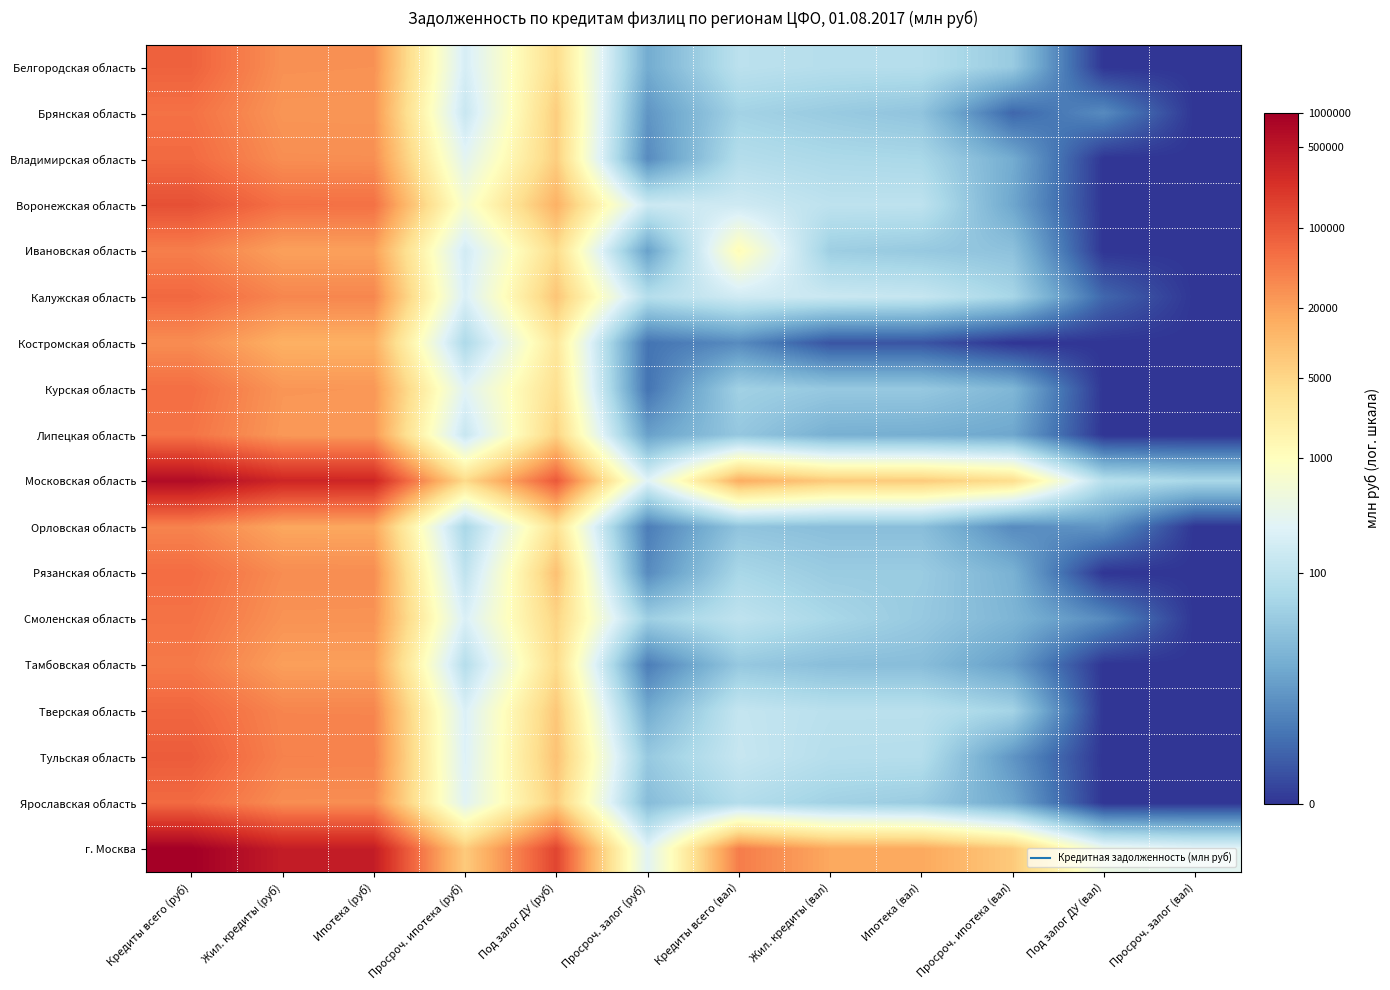

Reading left to right, list all the values displayed in this chart.

Белгородская область: Кредиты всего (руб)=11.3	Жил. кредиты (руб)=10.3	Ипотека (руб)=10.2	Просроч. ипотека (руб)=5.3	Под залог ДУ (руб)=8.4	Просроч. залог (руб)=2.8	Кредиты всего (вал)=4.6	Жил. кредиты (вал)=4.4	Ипотека (вал)=4.4	Просроч. ипотека (вал)=3.7	Под залог ДУ (вал)=0.0	Просроч. залог (вал)=0.0
Брянская область: Кредиты всего (руб)=10.9	Жил. кредиты (руб)=10.2	Ипотека (руб)=10.1	Просроч. ипотека (руб)=4.9	Под залог ДУ (руб)=8.8	Просроч. залог (руб)=2.2	Кредиты всего (вал)=4.0	Жил. кредиты (вал)=3.7	Ипотека (вал)=3.5	Просроч. ипотека (вал)=1.1	Под залог ДУ (вал)=1.9	Просроч. залог (вал)=0.0
Владимирская область: Кредиты всего (руб)=11.1	Жил. кредиты (руб)=10.3	Ипотека (руб)=10.3	Просроч. ипотека (руб)=5.7	Под залог ДУ (руб)=8.8	Просроч. залог (руб)=1.9	Кредиты всего (вал)=4.4	Жил. кредиты (вал)=4.2	Ипотека (вал)=4.1	Просроч. ипотека (вал)=2.8	Под залог ДУ (вал)=0.0	Просроч. залог (вал)=0.0
Воронежская область: Кредиты всего (руб)=11.7	Жил. кредиты (руб)=10.9	Ипотека (руб)=10.9	Просроч. ипотека (руб)=6.5	Под залог ДУ (руб)=9.5	Просроч. залог (руб)=5.0	Кредиты всего (вал)=5.1	Жил. кредиты (вал)=4.7	Ипотека (вал)=4.7	Просроч. ипотека (вал)=2.6	Под залог ДУ (вал)=0.0	Просроч. залог (вал)=0.0
Ивановская область: Кредиты всего (руб)=10.6	Жил. кредиты (руб)=9.9	Ипотека (руб)=9.9	Просроч. ипотека (руб)=5.2	Под залог ДУ (руб)=8.4	Просроч. залог (руб)=2.5	Кредиты всего (вал)=7.1	Жил. кредиты (вал)=3.8	Ипотека (вал)=3.7	Просроч. ипотека (вал)=3.4	Под залог ДУ (вал)=0.0	Просроч. залог (вал)=0.0
Калужская область: Кредиты всего (руб)=11.1	Жил. кредиты (руб)=10.5	Ипотека (руб)=10.5	Просроч. ипотека (руб)=5.4	Под залог ДУ (руб)=9.0	Просроч. залог (руб)=4.4	Кредиты всего (вал)=5.1	Жил. кредиты (вал)=5.0	Ипотека (вал)=4.9	Просроч. ипотека (вал)=4.1	Под залог ДУ (вал)=1.1	Просроч. залог (вал)=0.0
Костромская область: Кредиты всего (руб)=10.3	Жил. кредиты (руб)=9.5	Ипотека (руб)=9.5	Просроч. ипотека (руб)=4.2	Под залог ДУ (руб)=7.9	Просроч. залог (руб)=1.4	Кредиты всего (вал)=1.9	Жил. кредиты (вал)=0.7	Ипотека (вал)=0.7	Просроч. ипотека (вал)=0.0	Под залог ДУ (вал)=0.0	Просроч. залог (вал)=0.0
Курская область: Кредиты всего (руб)=11.0	Жил. кредиты (руб)=10.1	Ипотека (руб)=10.1	Просроч. ипотека (руб)=5.6	Под залог ДУ (руб)=8.2	Просроч. залог (руб)=1.4	Кредиты всего (вал)=3.9	Жил. кредиты (вал)=3.6	Ипотека (вал)=3.6	Просроч. ипотека (вал)=3.1	Под залог ДУ (вал)=0.0	Просроч. залог (вал)=0.0
Липецкая область: Кредиты всего (руб)=10.9	Жил. кредиты (руб)=10.1	Ипотека (руб)=10.1	Просроч. ипотека (руб)=4.9	Под залог ДУ (руб)=8.6	Просроч. залог (руб)=2.5	Кредиты всего (вал)=3.6	Жил. кредиты (вал)=2.9	Ипотека (вал)=2.8	Просроч. ипотека (вал)=2.6	Под залог ДУ (вал)=0.0	Просроч. залог (вал)=0.0
Московская область: Кредиты всего (руб)=13.4	Жил. кредиты (руб)=12.7	Ипотека (руб)=12.7	Просроч. ипотека (руб)=8.4	Под залог ДУ (руб)=11.5	Просроч. залог (руб)=5.5	Кредиты всего (вал)=9.6	Жил. кредиты (вал)=8.9	Ипотека (вал)=8.9	Просроч. ипотека (вал)=8.3	Под залог ДУ (вал)=4.5	Просроч. залог (вал)=4.1
Орловская область: Кредиты всего (руб)=10.5	Жил. кредиты (руб)=9.8	Ипотека (руб)=9.8	Просроч. ипотека (руб)=4.1	Под залог ДУ (руб)=8.2	Просроч. залог (руб)=1.6	Кредиты всего (вал)=3.5	Жил. кредиты (вал)=3.3	Ипотека (вал)=3.3	Просроч. ипотека (вал)=1.9	Под залог ДУ (вал)=2.2	Просроч. залог (вал)=0.0
Рязанская область: Кредиты всего (руб)=11.0	Жил. кредиты (руб)=10.3	Ипотека (руб)=10.3	Просроч. ипотека (руб)=4.7	Под залог ДУ (руб)=9.1	Просроч. залог (руб)=1.9	Кредиты всего (вал)=4.1	Жил. кредиты (вал)=3.7	Ипотека (вал)=3.7	Просроч. ипотека (вал)=2.9	Под залог ДУ (вал)=0.0	Просроч. залог (вал)=0.0
Смоленская область: Кредиты всего (руб)=10.9	Жил. кредиты (руб)=10.2	Ипотека (руб)=10.2	Просроч. ипотека (руб)=5.4	Под залог ДУ (руб)=8.6	Просроч. залог (руб)=3.9	Кредиты всего (вал)=4.7	Жил. кредиты (вал)=4.1	Ипотека (вал)=3.7	Просроч. ипотека (вал)=3.0	Под залог ДУ (вал)=1.9	Просроч. залог (вал)=0.0
Тамбовская область: Кредиты всего (руб)=10.7	Жил. кредиты (руб)=9.9	Ипотека (руб)=9.9	Просроч. ипотека (руб)=4.4	Под залог ДУ (руб)=8.4	Просроч. залог (руб)=1.6	Кредиты всего (вал)=3.6	Жил. кредиты (вал)=3.3	Ипотека (вал)=3.3	Просроч. ипотека (вал)=2.4	Под залог ДУ (вал)=0.0	Просроч. залог (вал)=0.0
Тверская область: Кредиты всего (руб)=11.2	Жил. кредиты (руб)=10.5	Ипотека (руб)=10.5	Просроч. ипотека (руб)=5.4	Под залог ДУ (руб)=8.9	Просроч. залог (руб)=2.8	Кредиты всего (вал)=4.8	Жил. кредиты (вал)=4.5	Ипотека (вал)=4.5	Просроч. ипотека (вал)=4.0	Под залог ДУ (вал)=0.0	Просроч. залог (вал)=0.0
Тульская область: Кредиты всего (руб)=11.4	Жил. кредиты (руб)=10.6	Ипотека (руб)=10.6	Просроч. ипотека (руб)=5.5	Под залог ДУ (руб)=9.1	Просроч. залог (руб)=3.7	Кредиты всего (вал)=4.9	Жил. кредиты (вал)=4.5	Ипотека (вал)=4.4	Просроч. ипотека (вал)=2.2	Под залог ДУ (вал)=0.0	Просроч. залог (вал)=0.0
Ярославская область: Кредиты всего (руб)=11.1	Жил. кредиты (руб)=10.3	Ипотека (руб)=10.3	Просроч. ипотека (руб)=5.6	Под залог ДУ (руб)=8.8	Просроч. залог (руб)=3.3	Кредиты всего (вал)=4.4	Жил. кредиты (вал)=3.9	Ипотека (вал)=3.7	Просроч. ипотека (вал)=2.6	Под залог ДУ (вал)=0.0	Просроч. залог (вал)=0.0
г. Москва: Кредиты всего (руб)=13.8	Жил. кредиты (руб)=12.9	Ипотека (руб)=12.9	Просроч. ипотека (руб)=8.8	Под залог ДУ (руб)=11.9	Просроч. залог (руб)=5.6	Кредиты всего (вал)=10.7	Жил. кредиты (вал)=9.7	Ипотека (вал)=9.7	Просроч. ипотека (вал)=8.9	Под залог ДУ (вал)=6.0	Просроч. залог (вал)=5.7